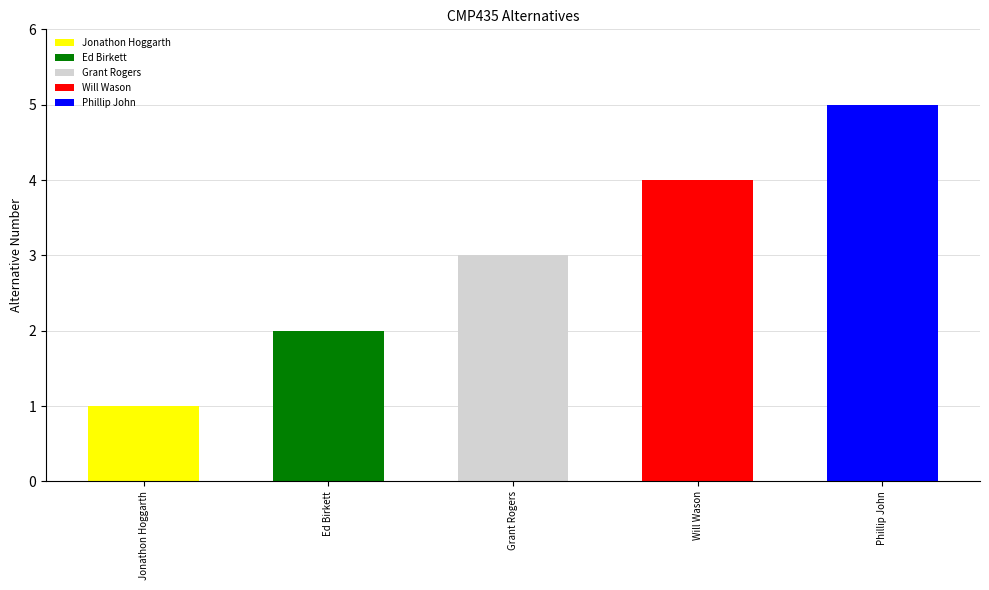

Read the value at 4.

4